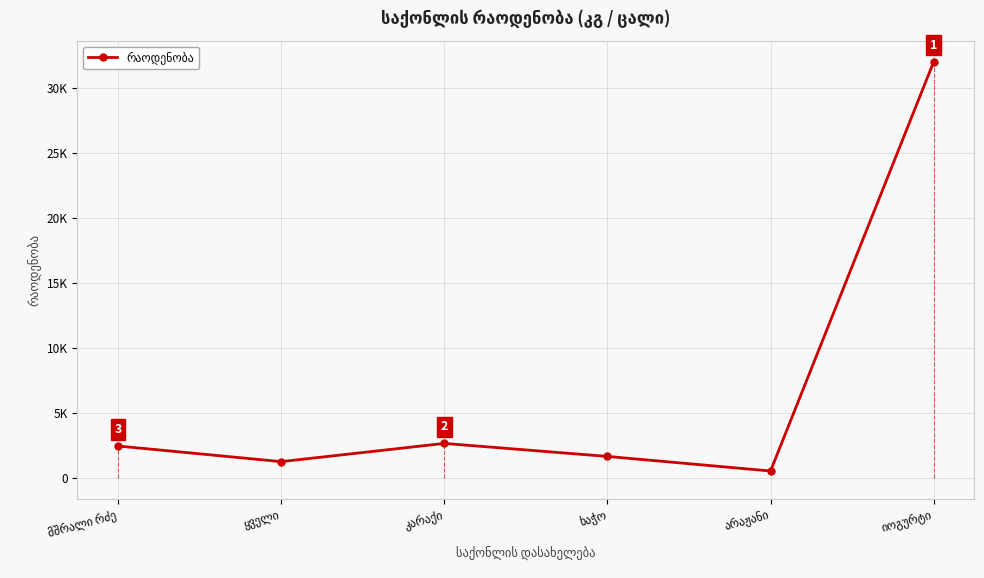

What is the difference between the maximum and second lowest values?

30720